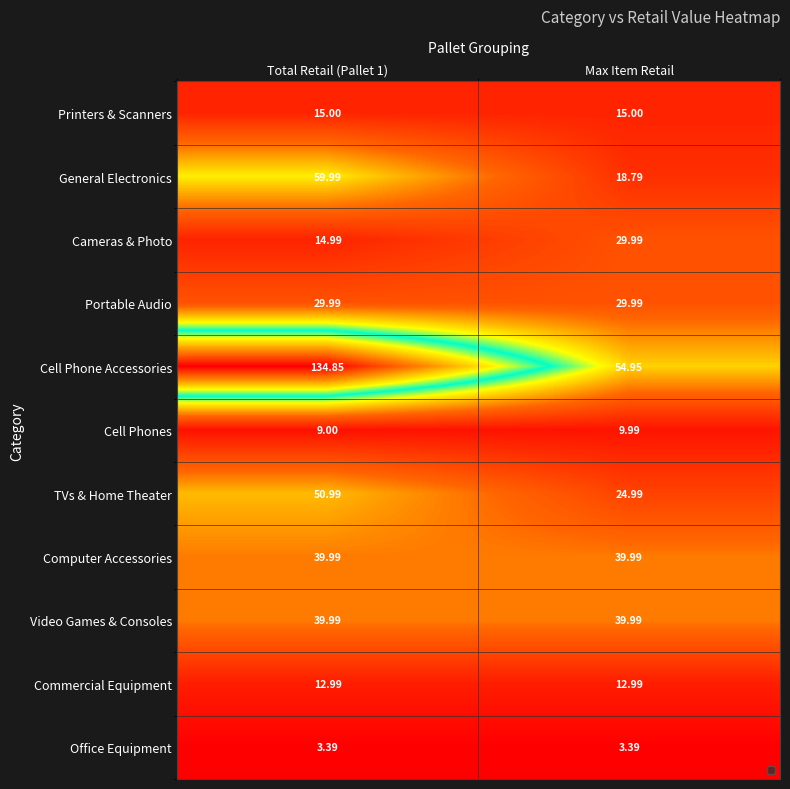

Between Total Retail (Pallet 1) and Max Item Retail, which series saw the biggest shift?

Cell Phone Accessories